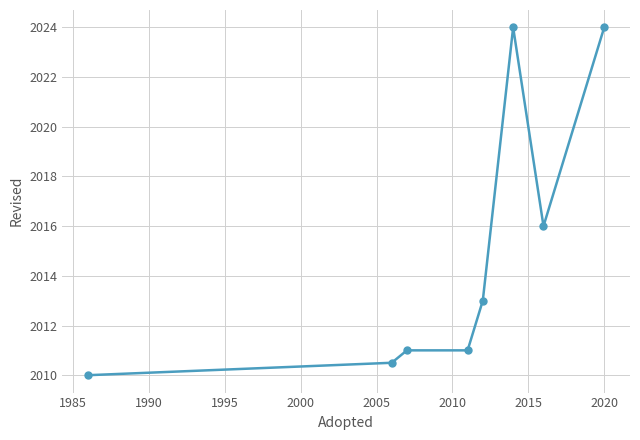

Count the number of categories in the chart.

8